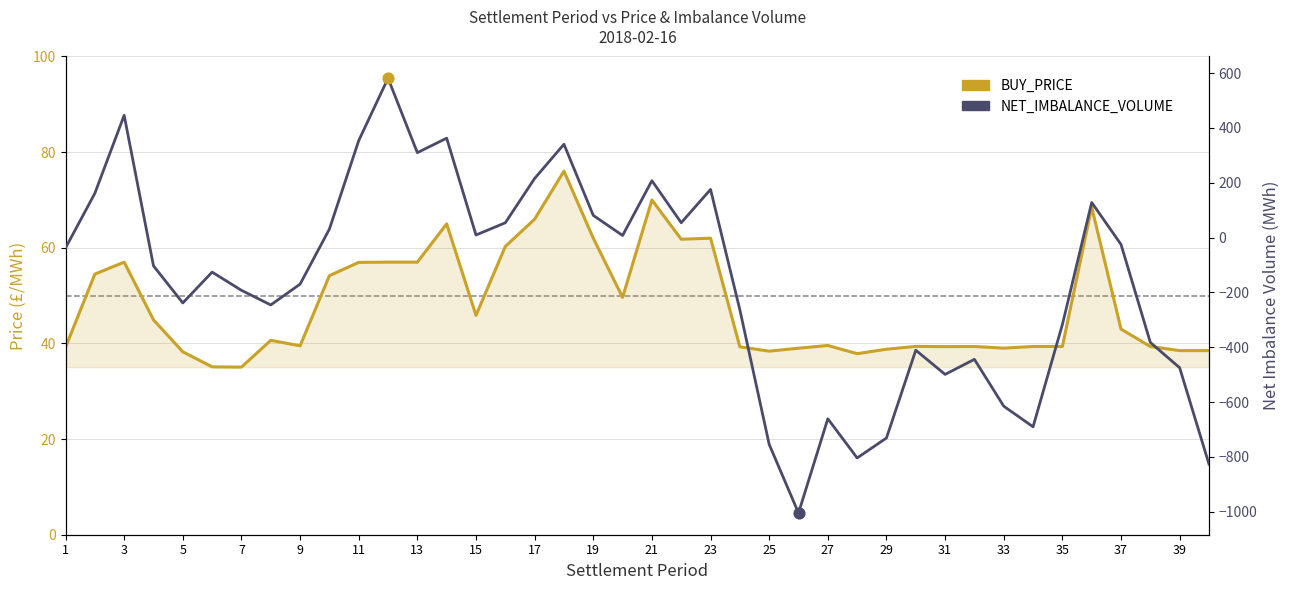

Which series reaches the minimum Y coordinate?

NET_IMBALANCE_VOLUME